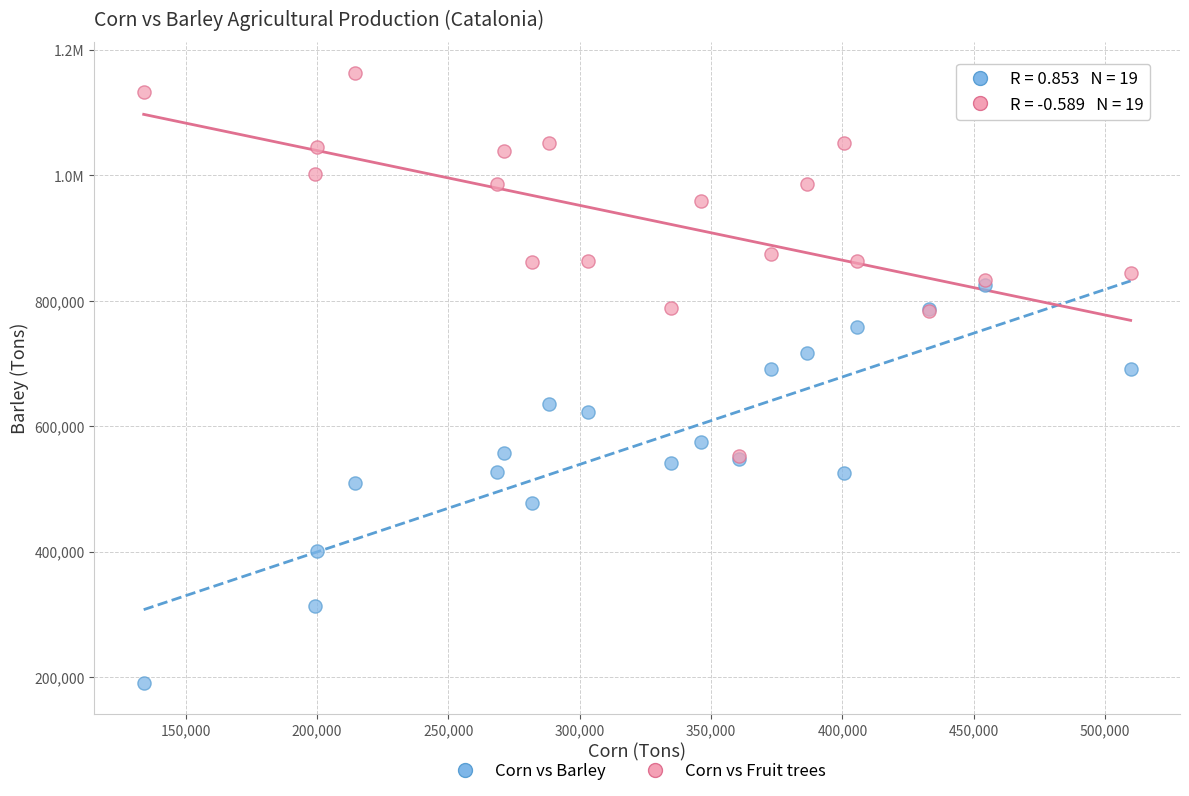

What are all the series names shown in the legend?

Corn vs Barley, Corn vs Fruit trees